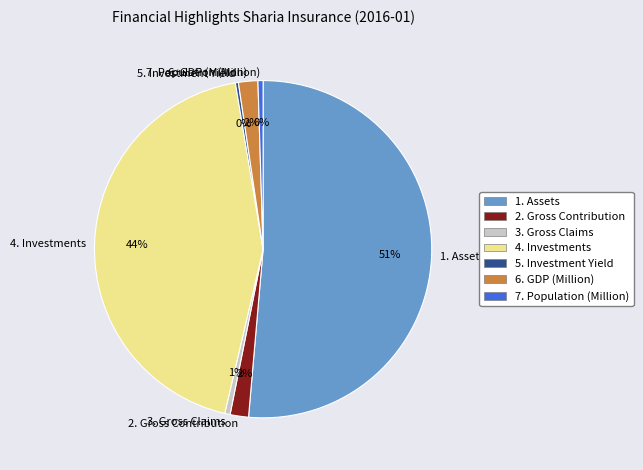

Between 7. Population (Million) and 2. Gross Contribution, which is larger?

2. Gross Contribution